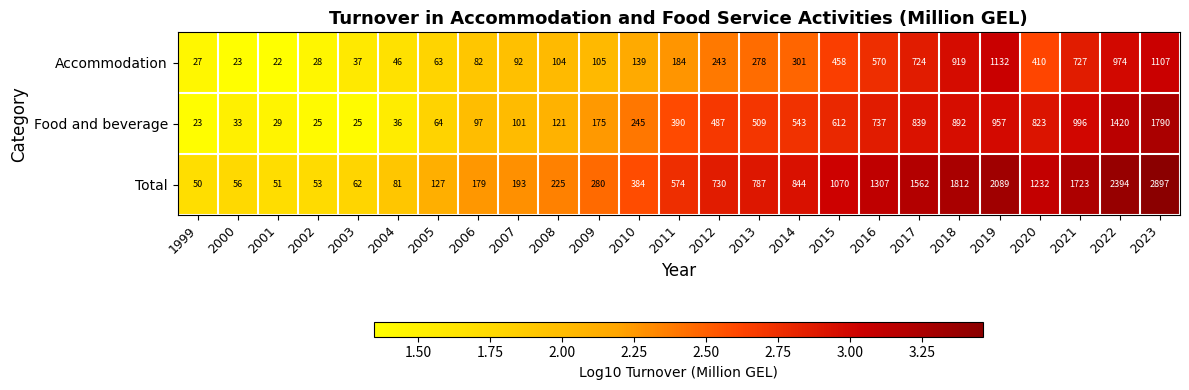

Is it true that Food and beverage equals 25 at 2003?

True